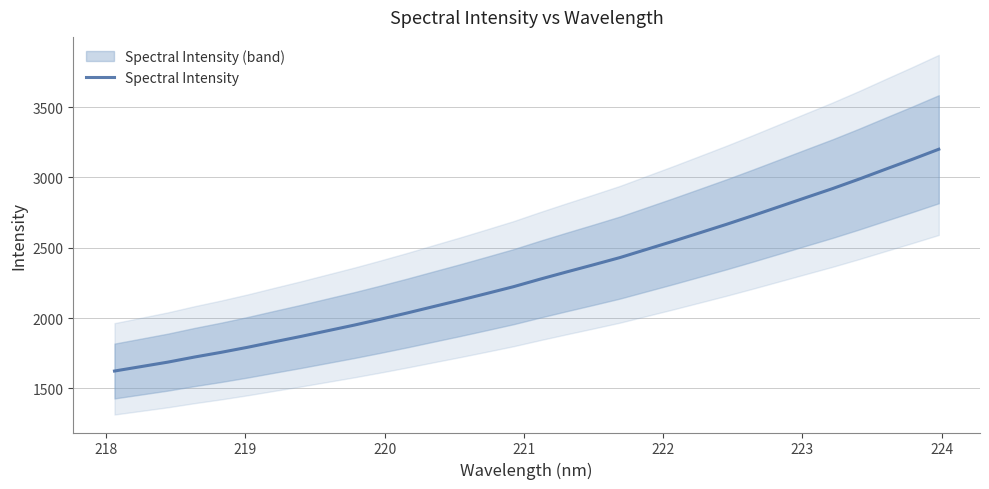

What is the minimum value shown in the chart?

1623.8